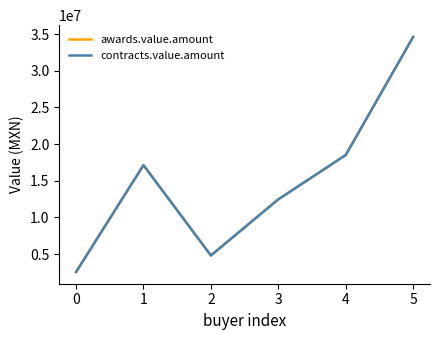

True or false: awards.value.amount and contracts.value.amount cross at least once.

False